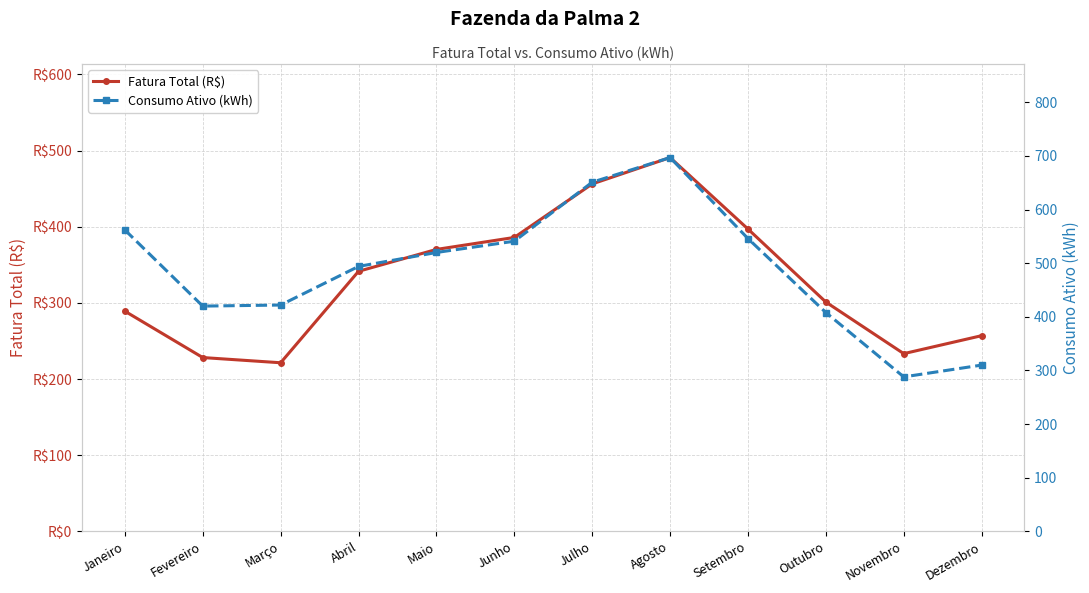

What is the label of the 6th point from the left?

Junho